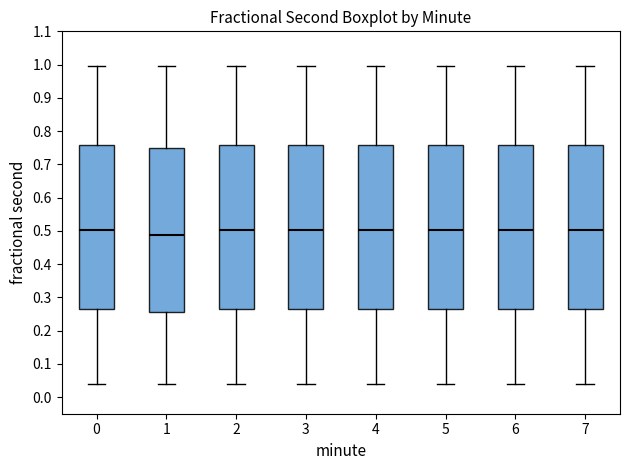

Reading left to right, transcribe this box plot: for each box, give where its median line is, the range the box spans, and where its two whiskers end, as read against the y-axis. The values are not printed on the chart, so give them approximately, as read against the axis.

0: median 0.50, box 0.26 to 0.76, whiskers 0.04 to 1.00
1: median 0.49, box 0.26 to 0.75, whiskers 0.04 to 1.00
2: median 0.50, box 0.26 to 0.76, whiskers 0.04 to 1.00
3: median 0.50, box 0.26 to 0.76, whiskers 0.04 to 1.00
4: median 0.50, box 0.26 to 0.76, whiskers 0.04 to 1.00
5: median 0.50, box 0.26 to 0.76, whiskers 0.04 to 1.00
6: median 0.50, box 0.26 to 0.76, whiskers 0.04 to 1.00
7: median 0.50, box 0.26 to 0.76, whiskers 0.04 to 1.00